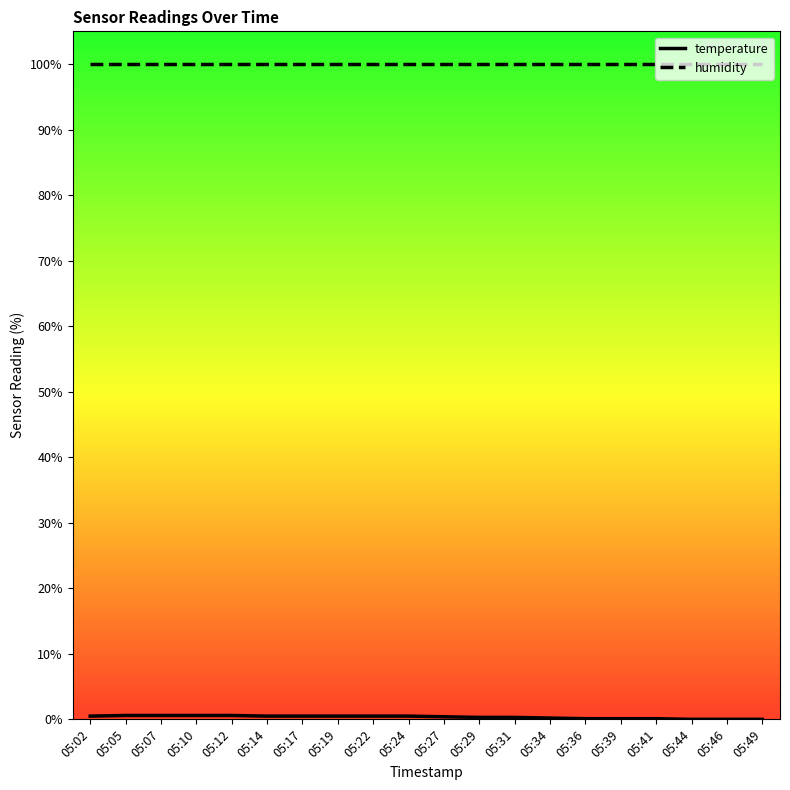

True or false: humidity and temperature intersect in this chart.

False